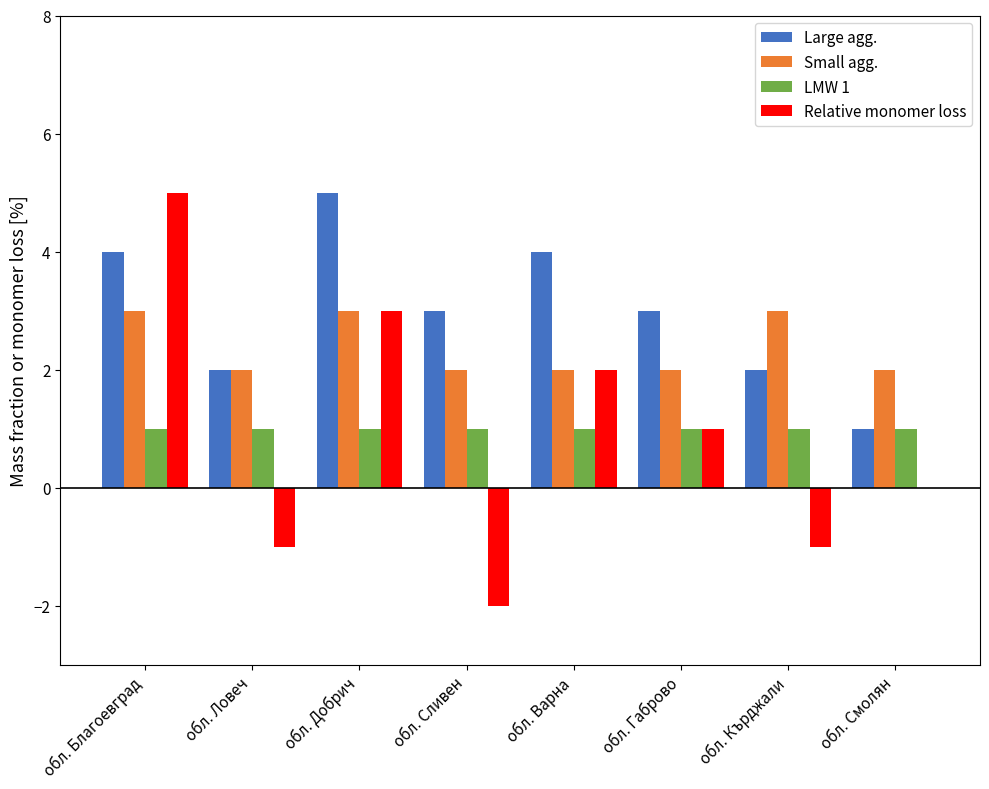

Reading left to right, extract all data points from this chart.

Large agg.: 4	2	5	3	4	3	2	1
Small agg.: 3	2	3	2	2	2	3	2
LMW 1: 1	1	1	1	1	1	1	1
Relative monomer loss: 5	-1	3	-2	2	1	-1	0